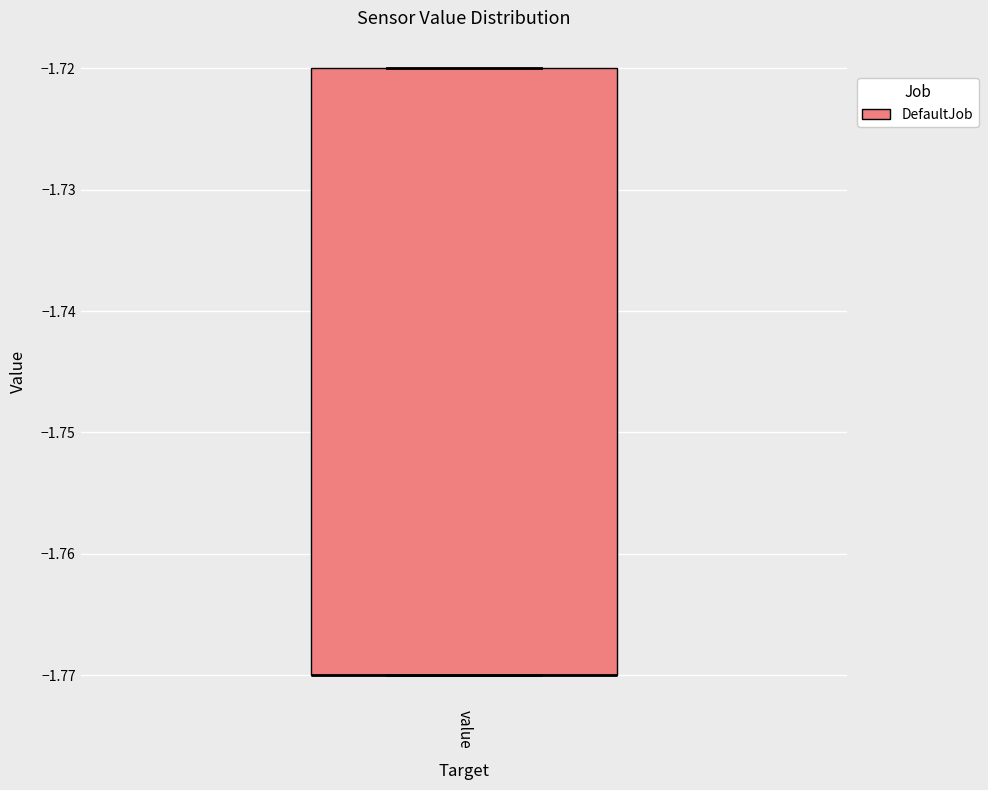

Where is the lower edge of the box for value on the y-axis? The values are not printed on the chart, so give them approximately, as read against the axis.

-1.77